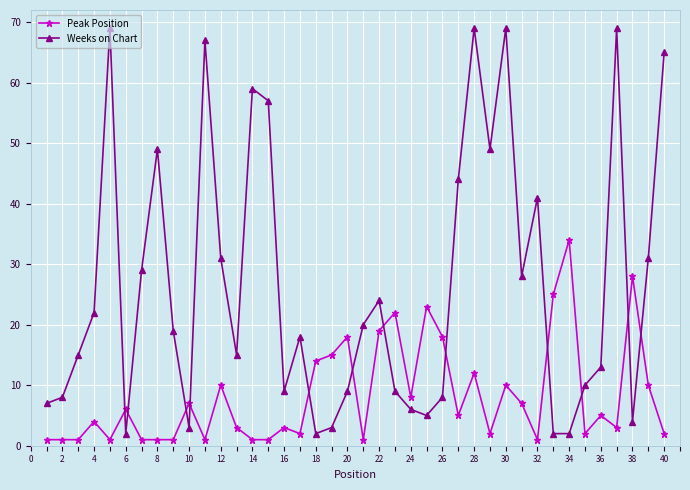

Does the chart have visible grid lines?

Yes